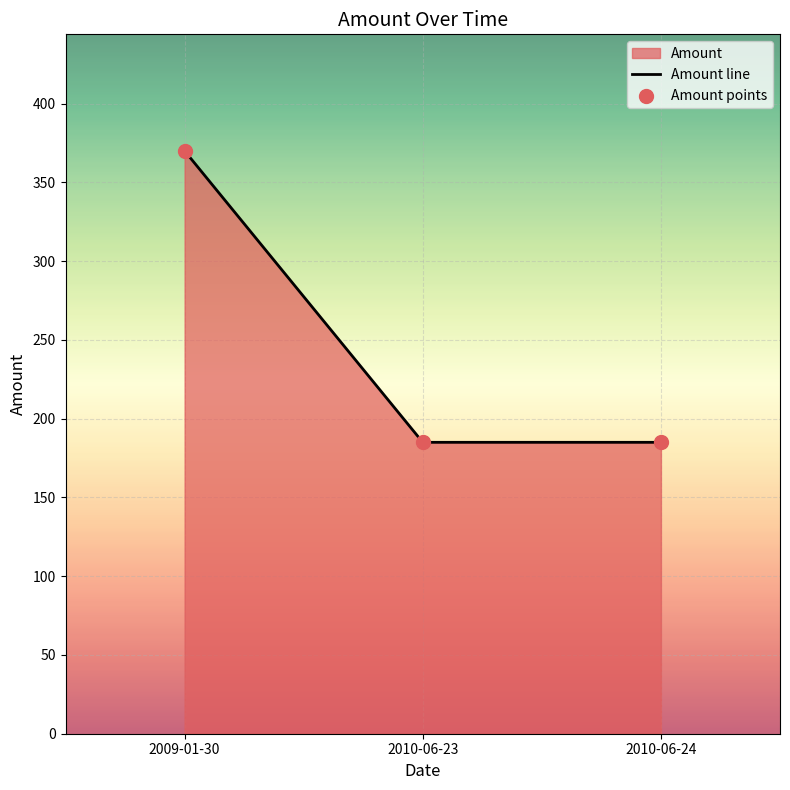

Which series contains the lowest Y value?

Amount line